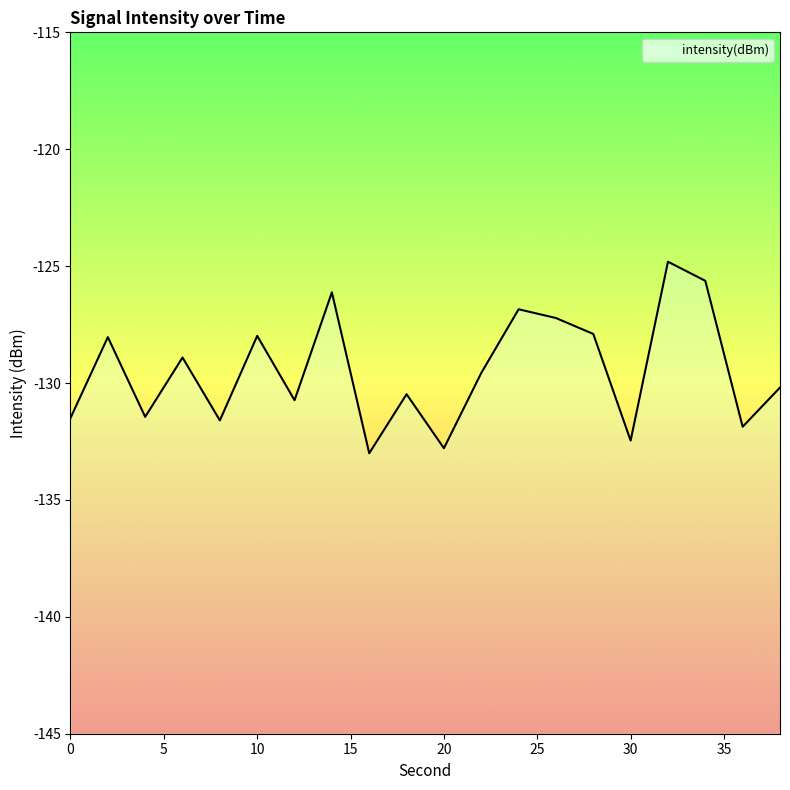

Reading left to right, what are all the values shown in this chart?

-131.5	-128.0	-131.4	-128.9	-131.6	-128.0	-130.7	-126.1	-133.0	-130.5	-132.8	-129.6	-126.8	-127.2	-127.9	-132.5	-124.8	-125.6	-131.9	-130.2